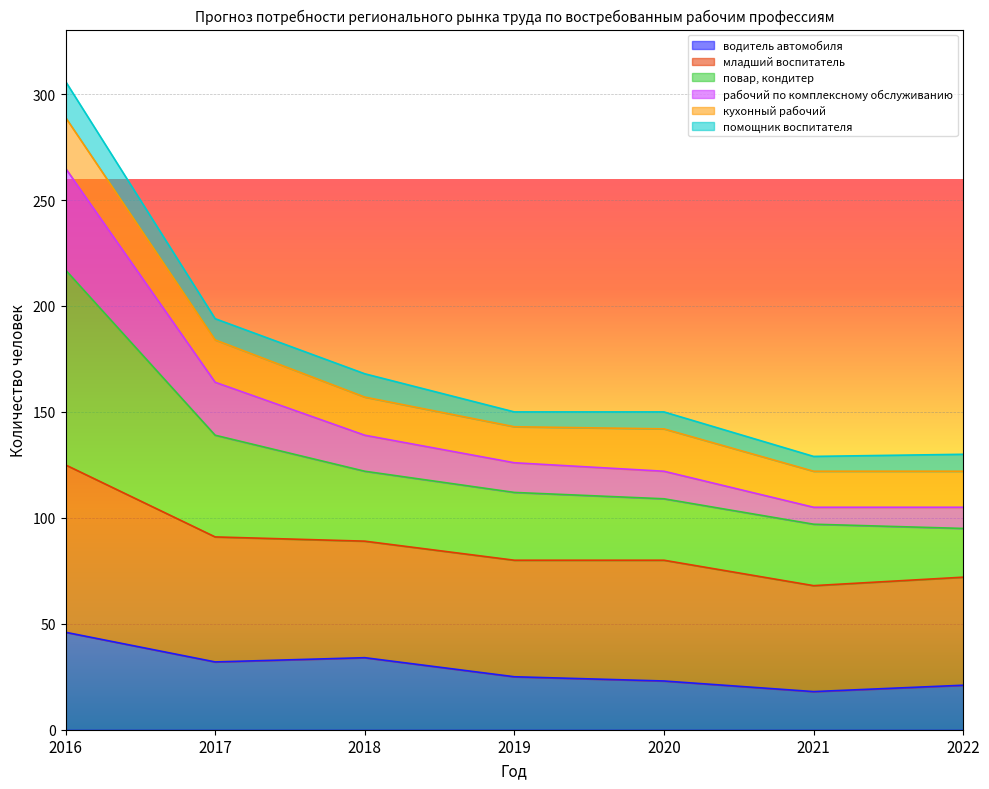

True or false: водитель автомобиля and младший воспитатель intersect in this chart.

False